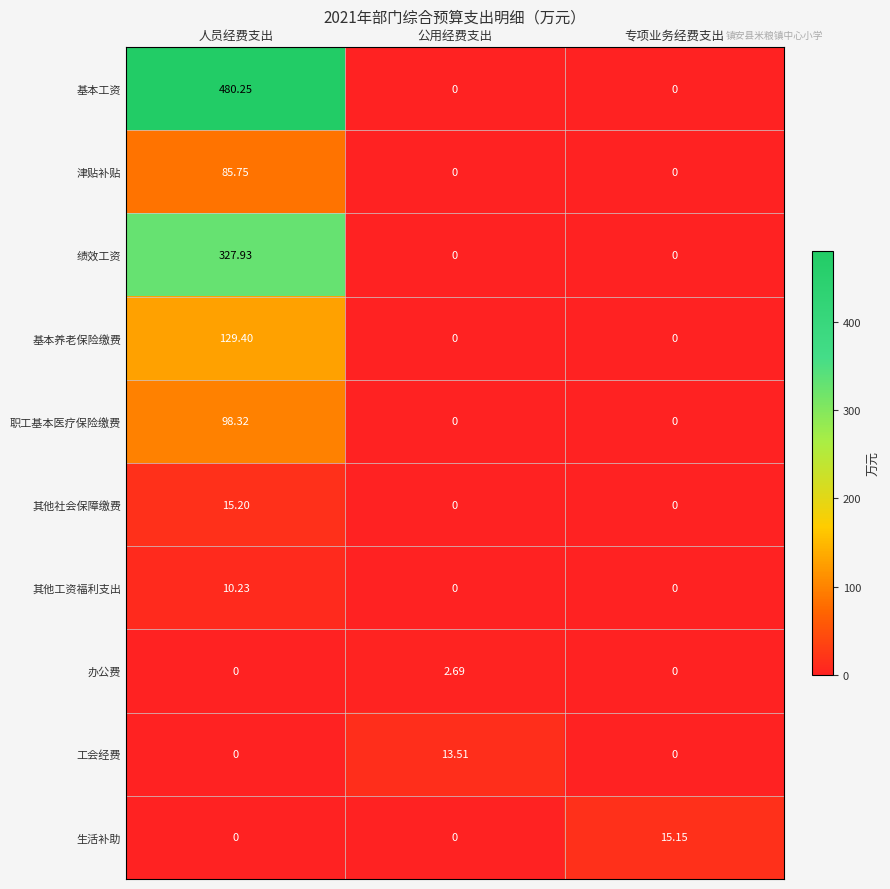

How many data points in 绩效工资 are above 0?

1